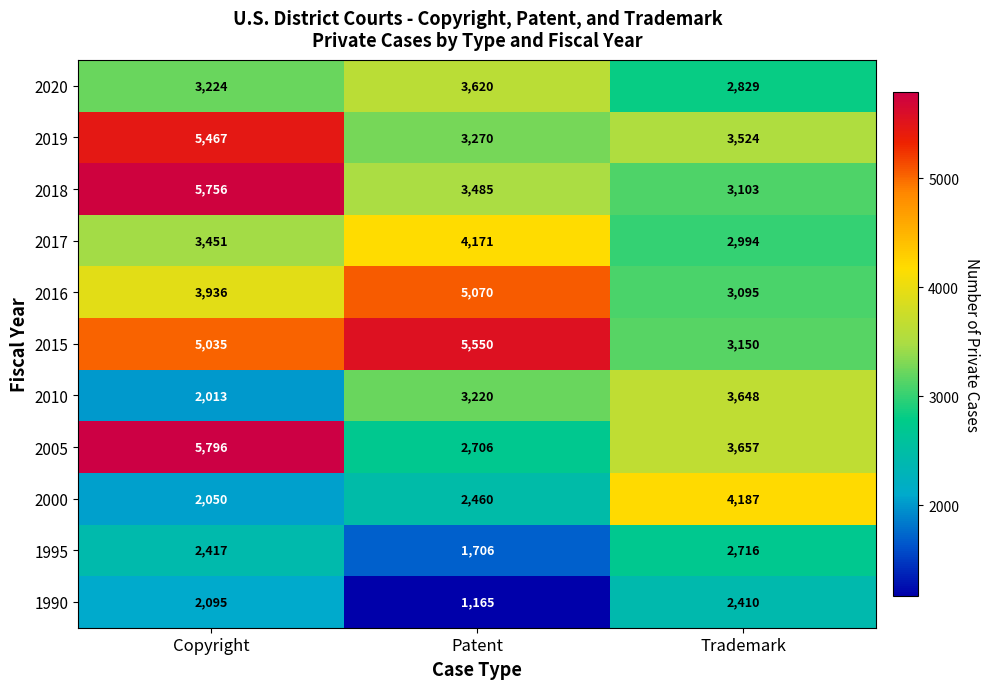

What is the lowest value of the 2015 series?

3150